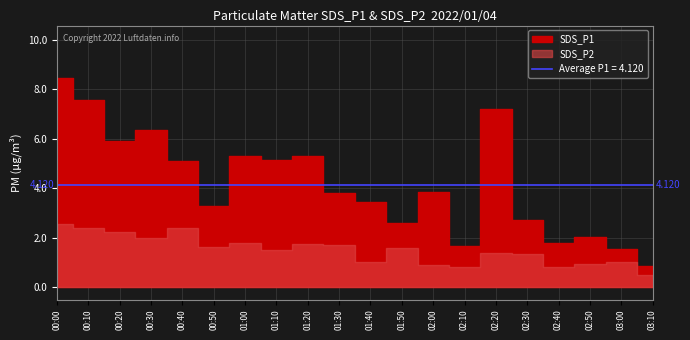

Where is the first local minimum for SDS_P1?

00:20